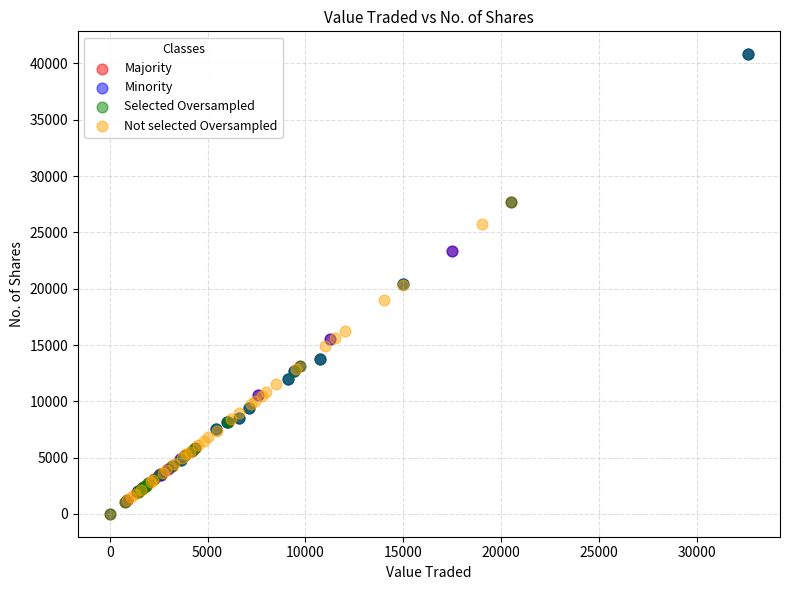

What are all the series names shown in the legend?

Majority, Minority, Selected Oversampled, Not selected Oversampled